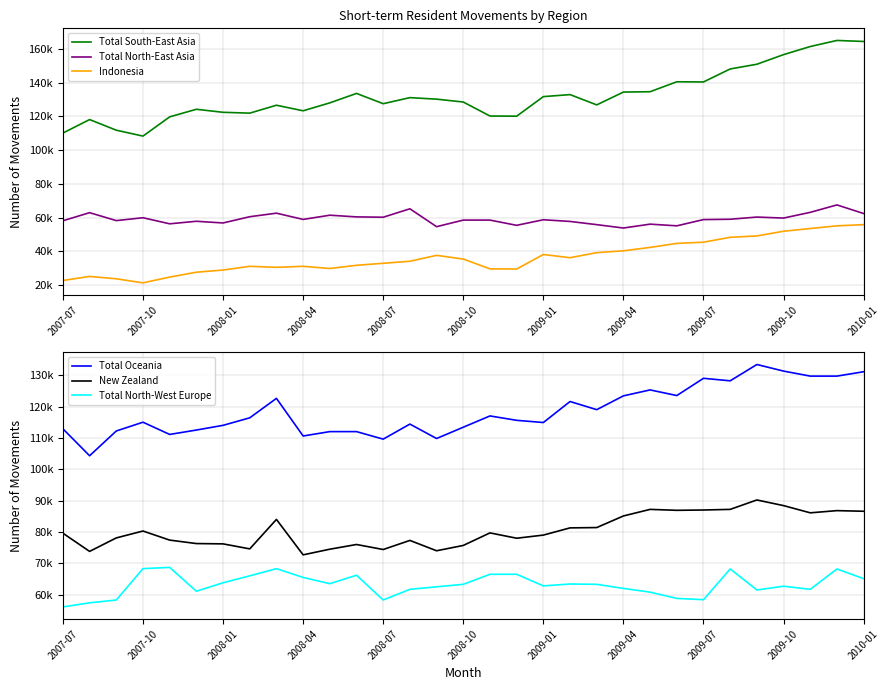

Which series has the largest range (max minus min)?

Total South-East Asia